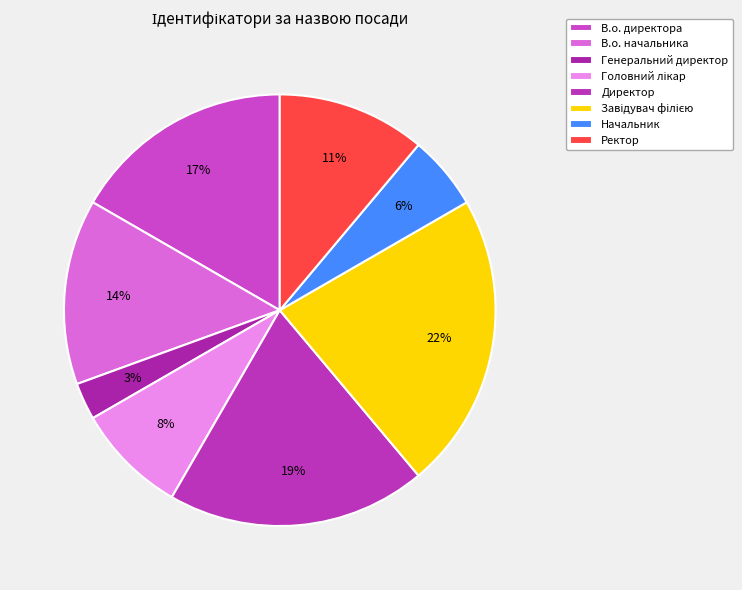

How many slices are in this pie chart?

8